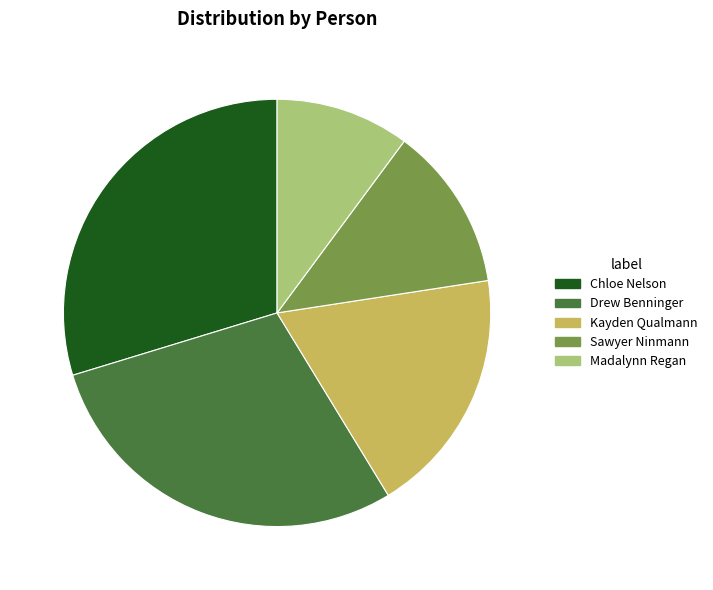

Is there any slice that represents more than half of the pie?

No